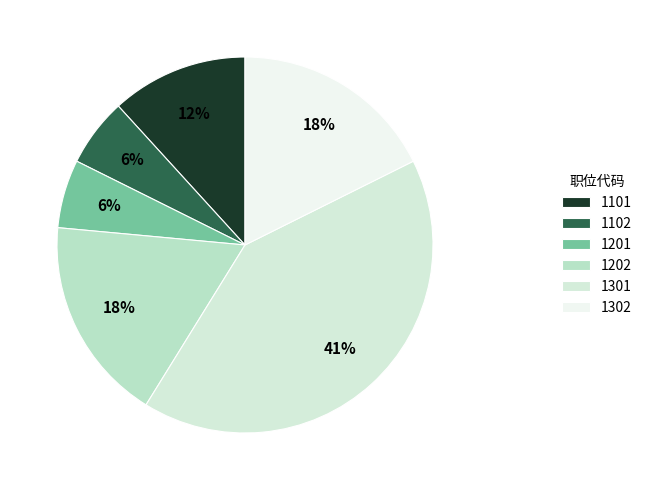

Which category has the biggest portion of the pie?

1301